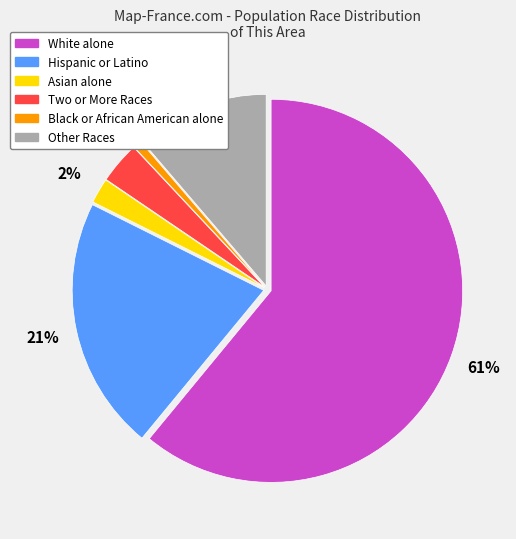

True or false: Other Races accounts for 20% of the total.

False